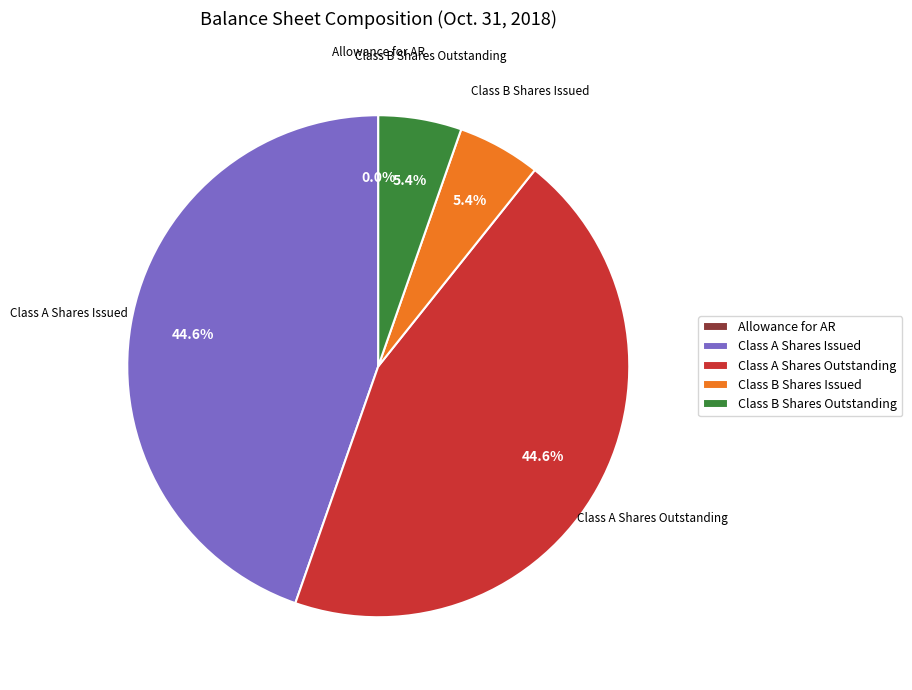

What percentage do Class A Shares Outstanding and Class B Shares Issued together represent?

50.0%